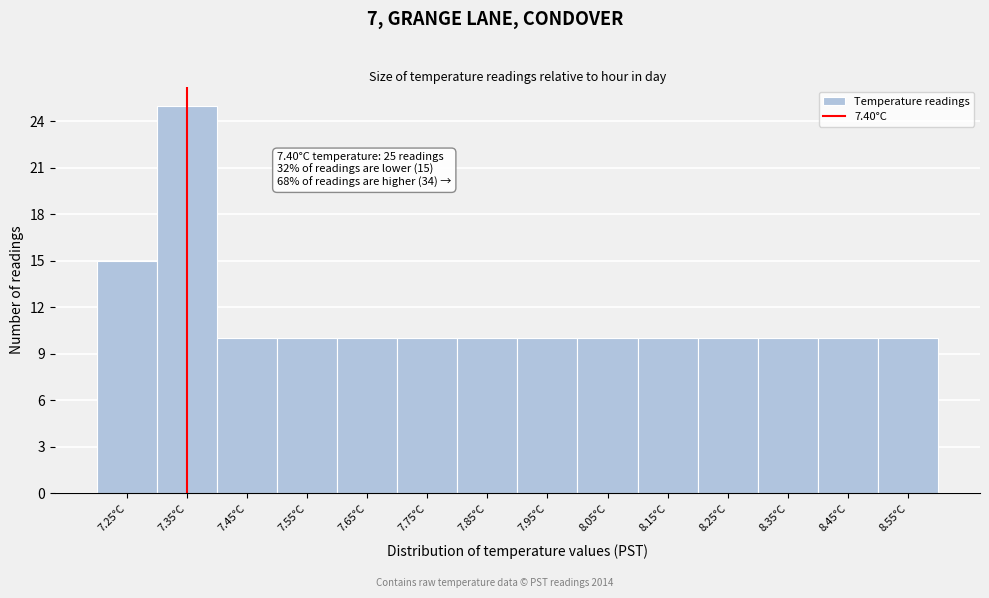

Reading right to left, transcribe all the data shown in this chart.

10	10	10	10	10	10	10	10	10	10	10	10	25	15